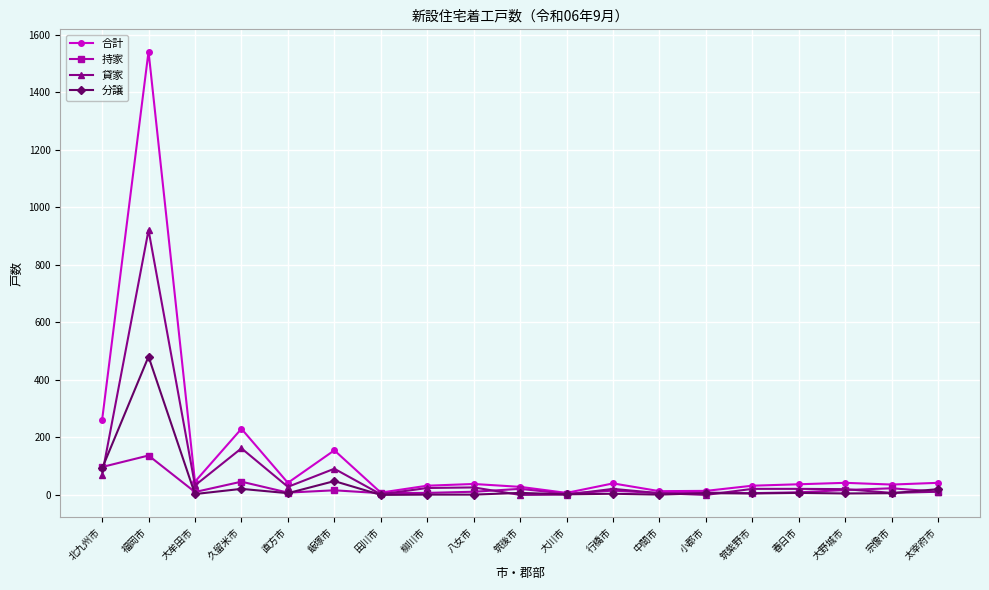

What is the maximum value shown in the chart?

1542